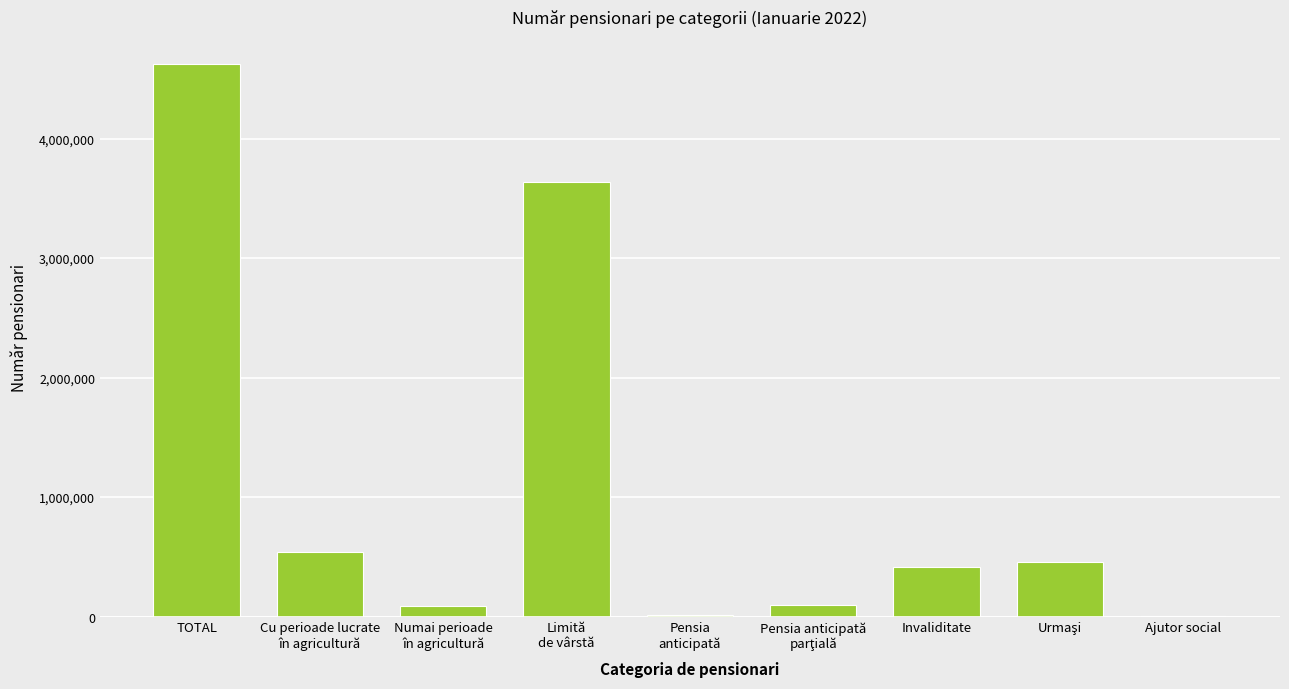

What is the sum of all values?

9869873